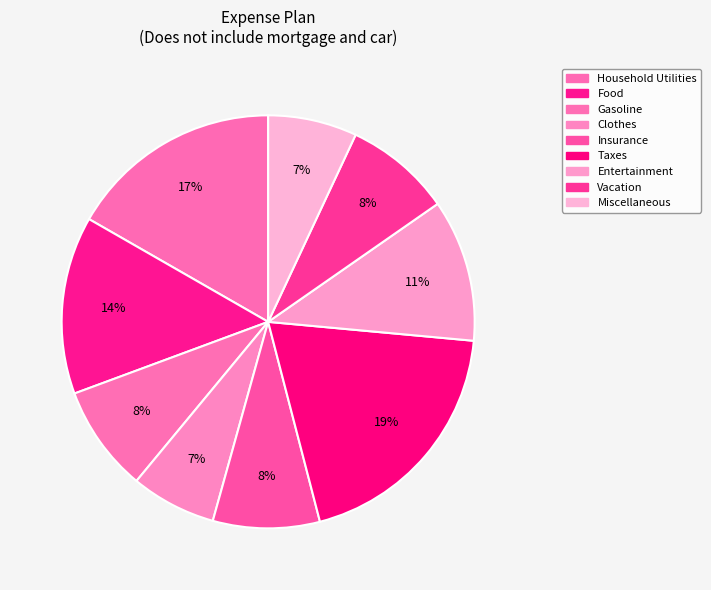

How many segments does this pie chart have?

9